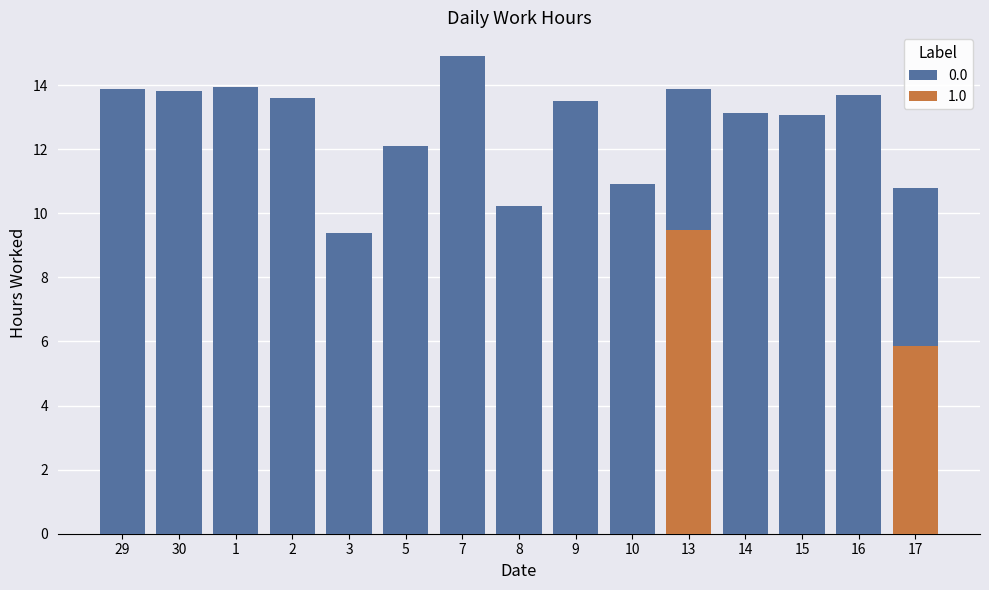

What is the maximum value shown in the chart?

14.9